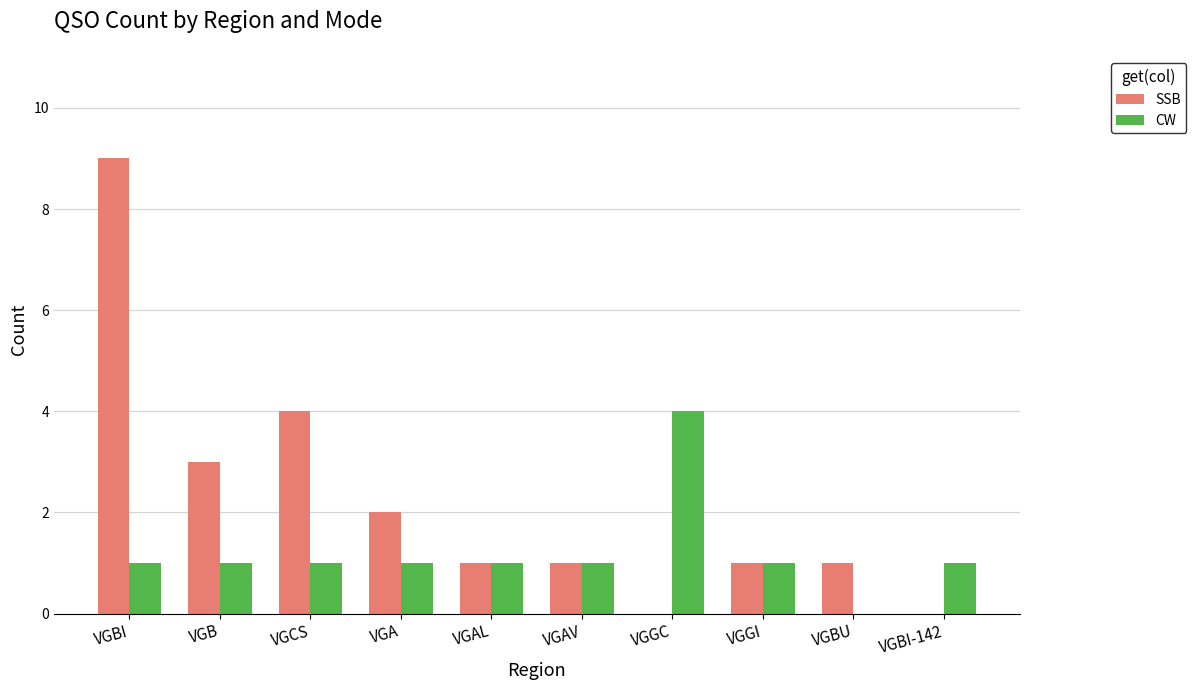

Count the number of categories in the chart.

10